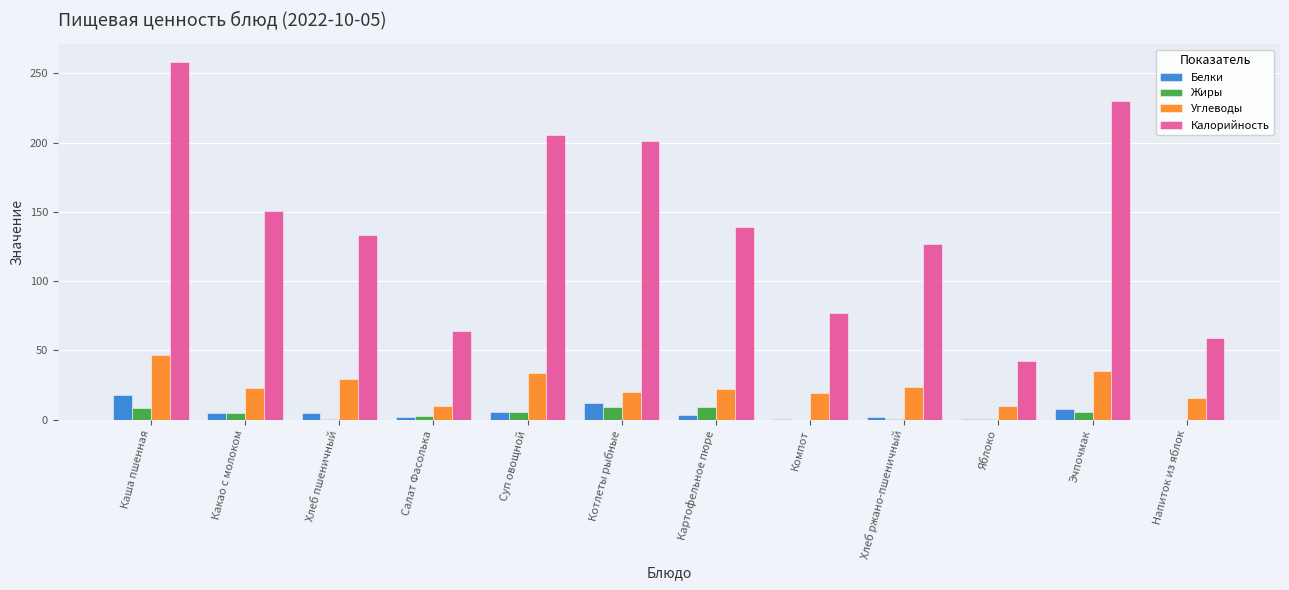

At which label is Углеводы closest to 28?

Хлеб пшеничный